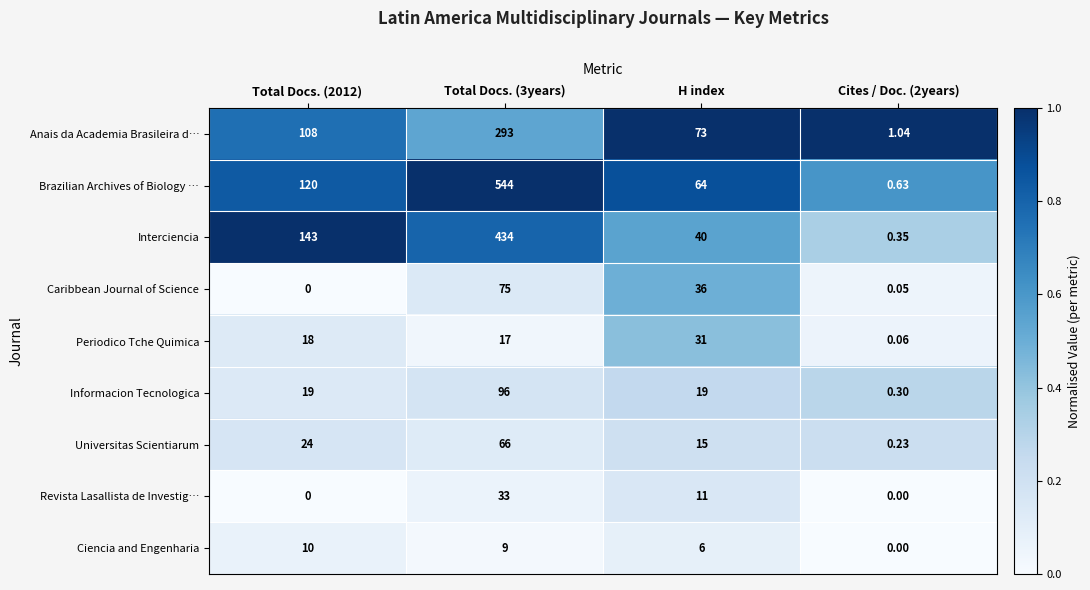

Which series changed the most between Total Docs. (2012) and Total Docs. (3years)?

Brazilian Archives of Biology …